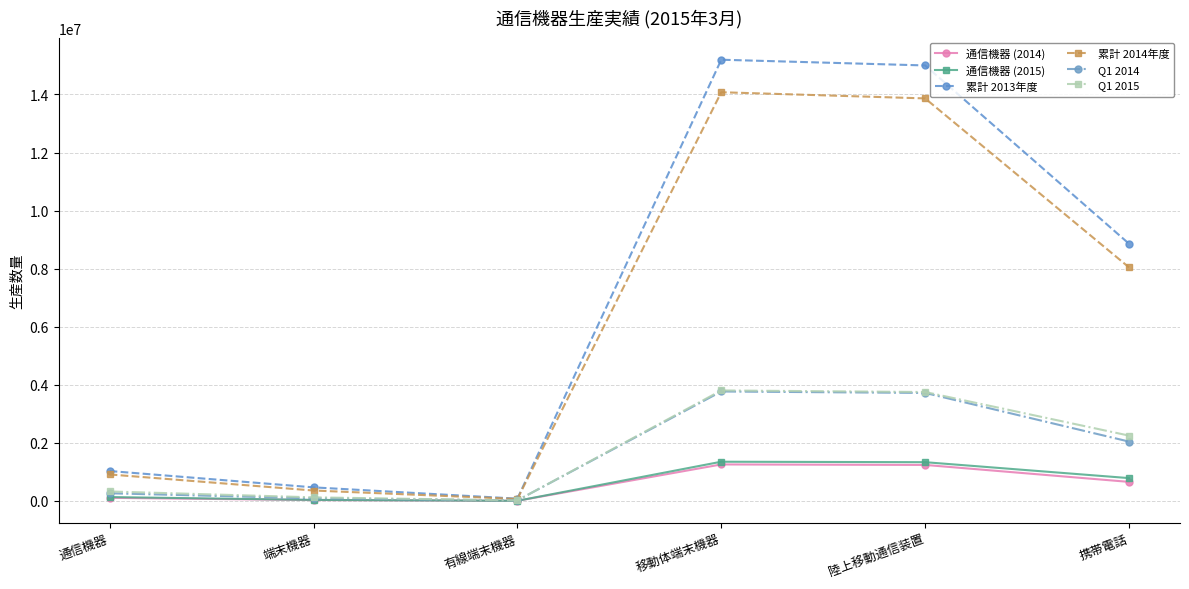

True or false: Q1 2014 has more than 2 interior local peaks.

False